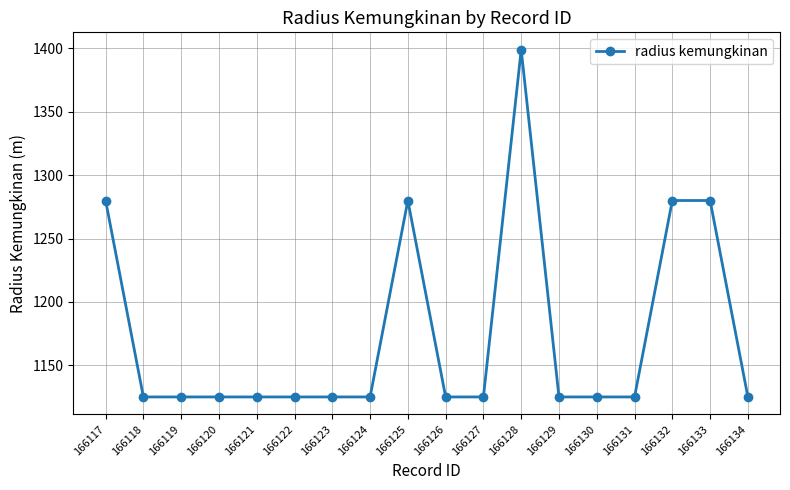

What is the approximate value at 166120, to the nearest 5?

1125